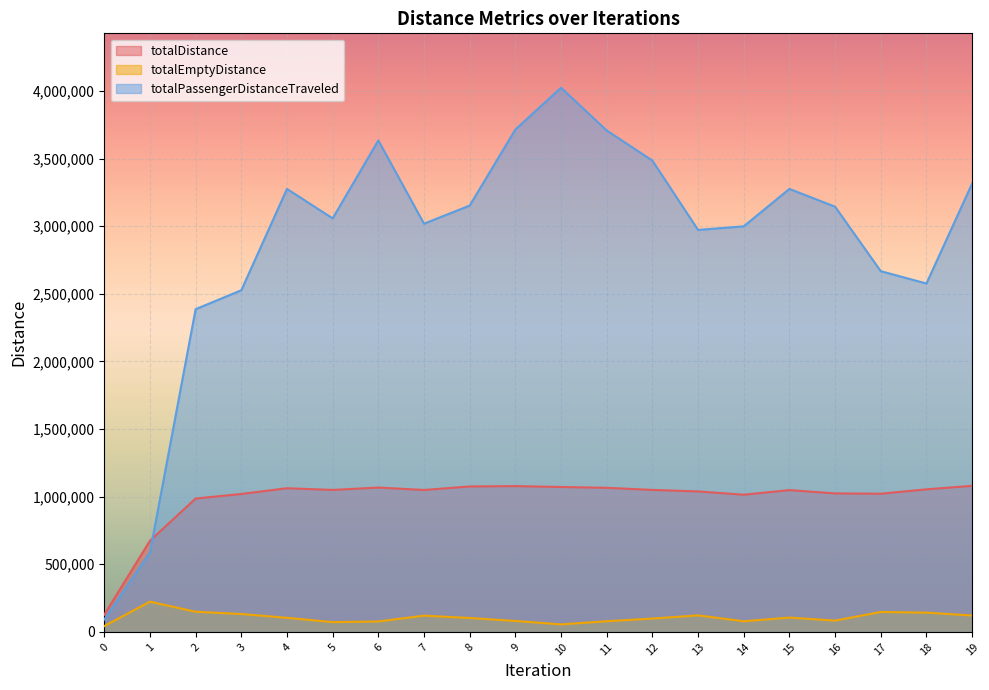

Read the totalEmptyDistance value at 3.

132124.2